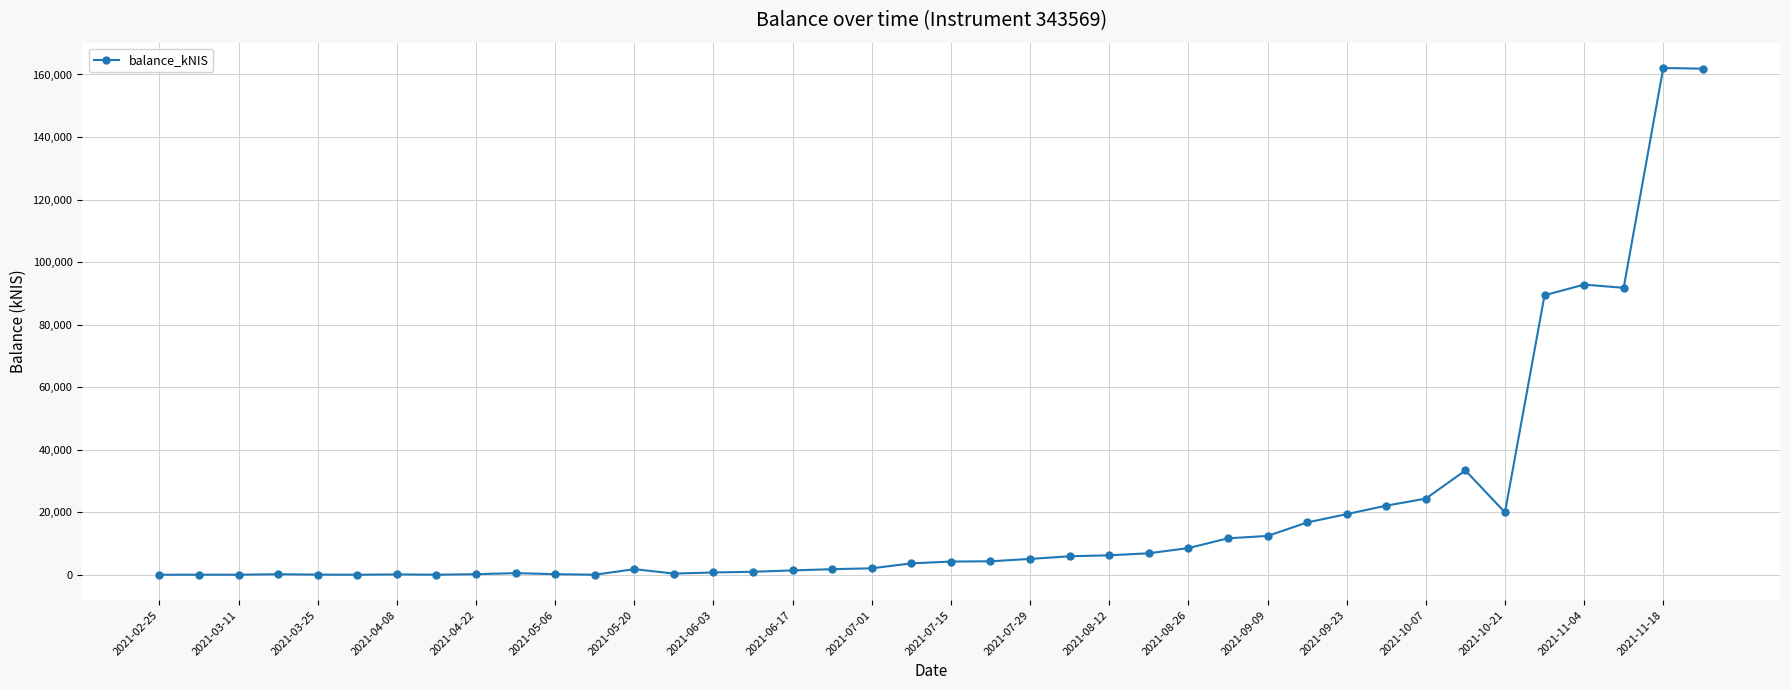

What is the difference between the maximum and minimum values?

162069.1